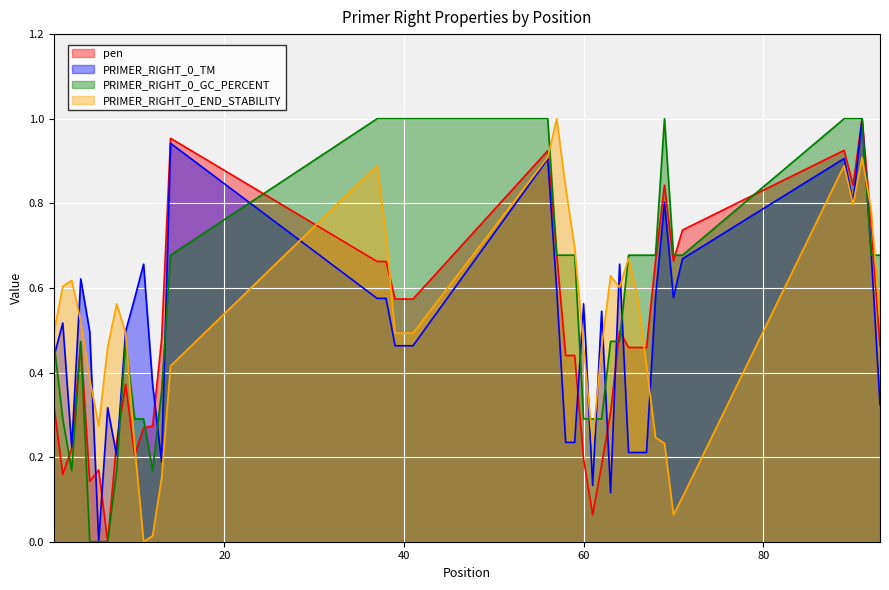

Which series has the largest total across all categories?

PRIMER_RIGHT_0_GC_PERCENT